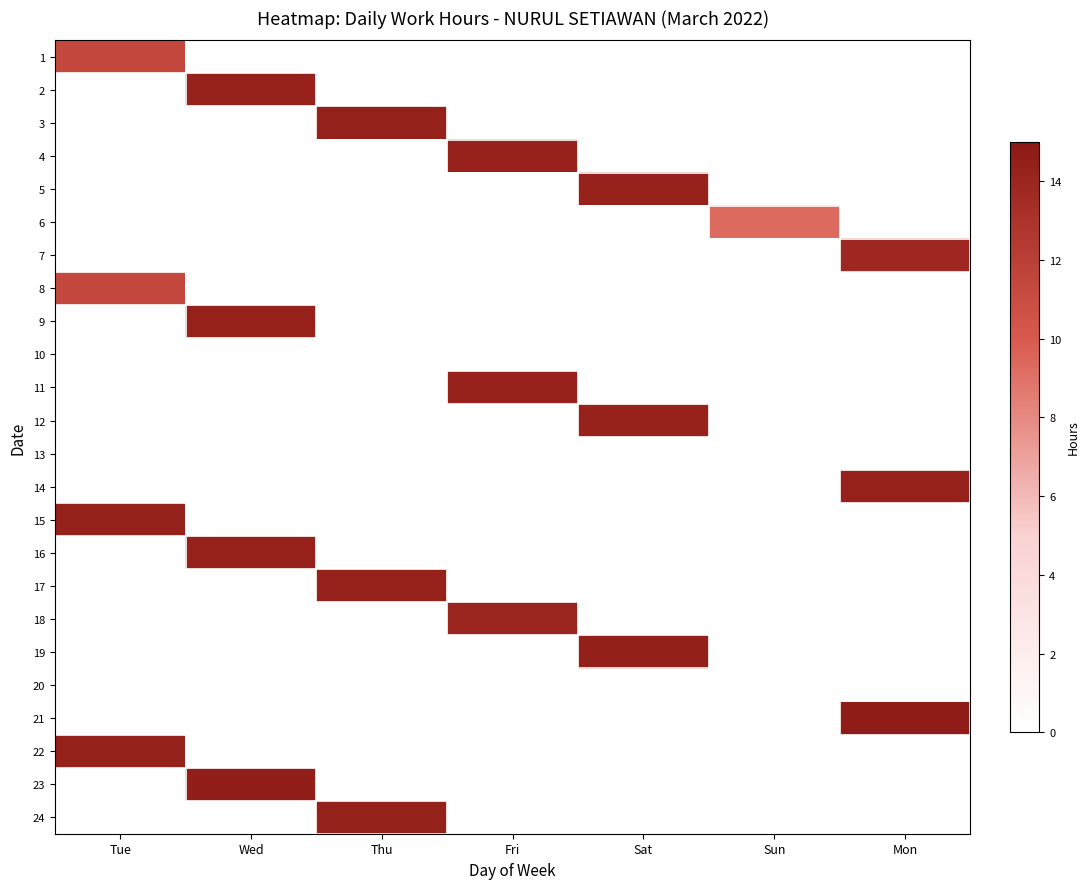

What is the total value across all series at Fri?

42.6